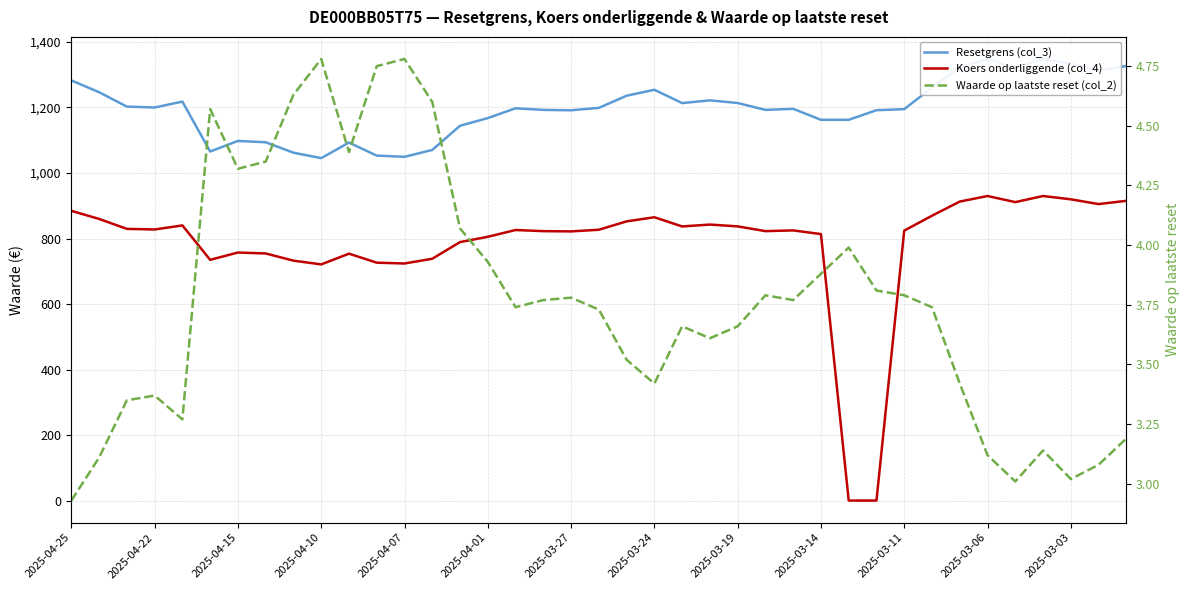

The value of Resetgrens (col_3) at 29 is 1781.9. True or false?

False